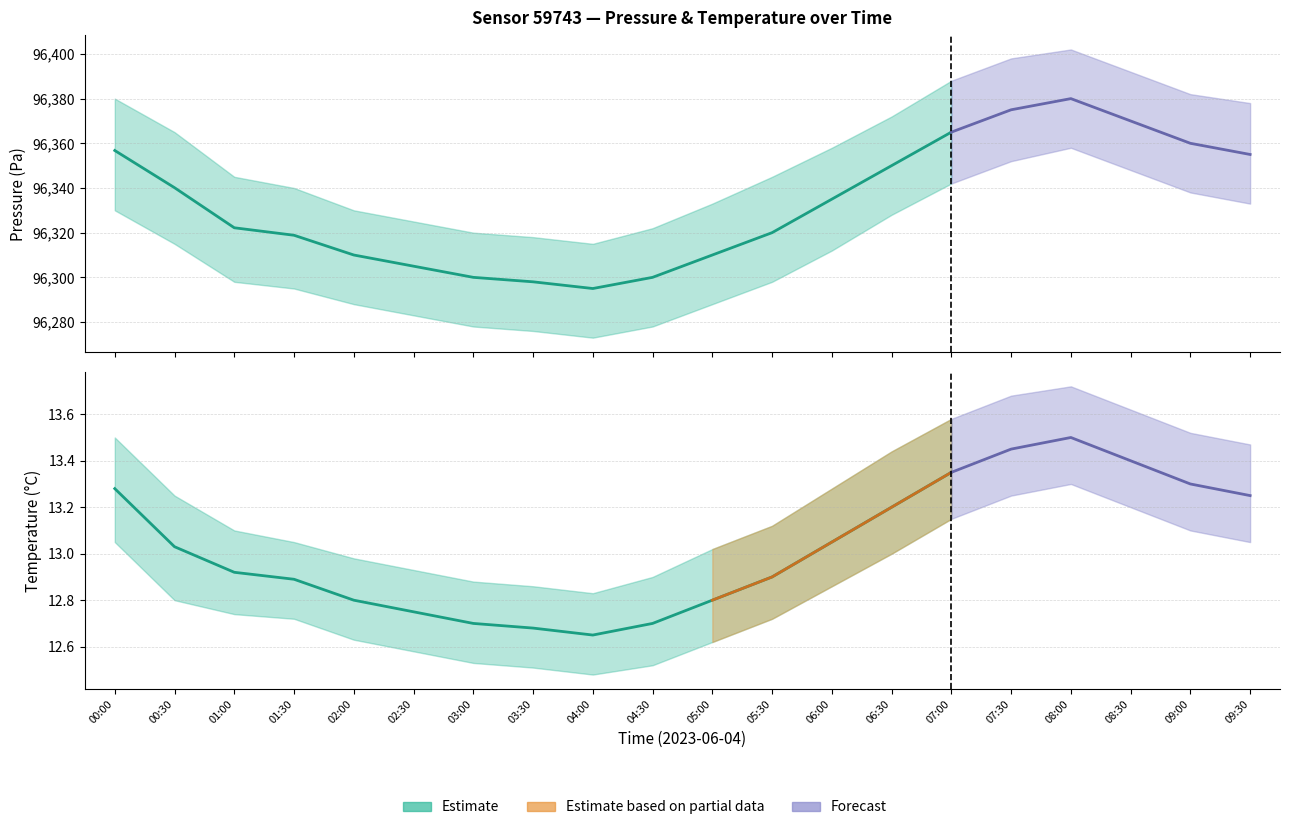

What is the difference between the maximum and second lowest values in the temperature_upper series?

0.9